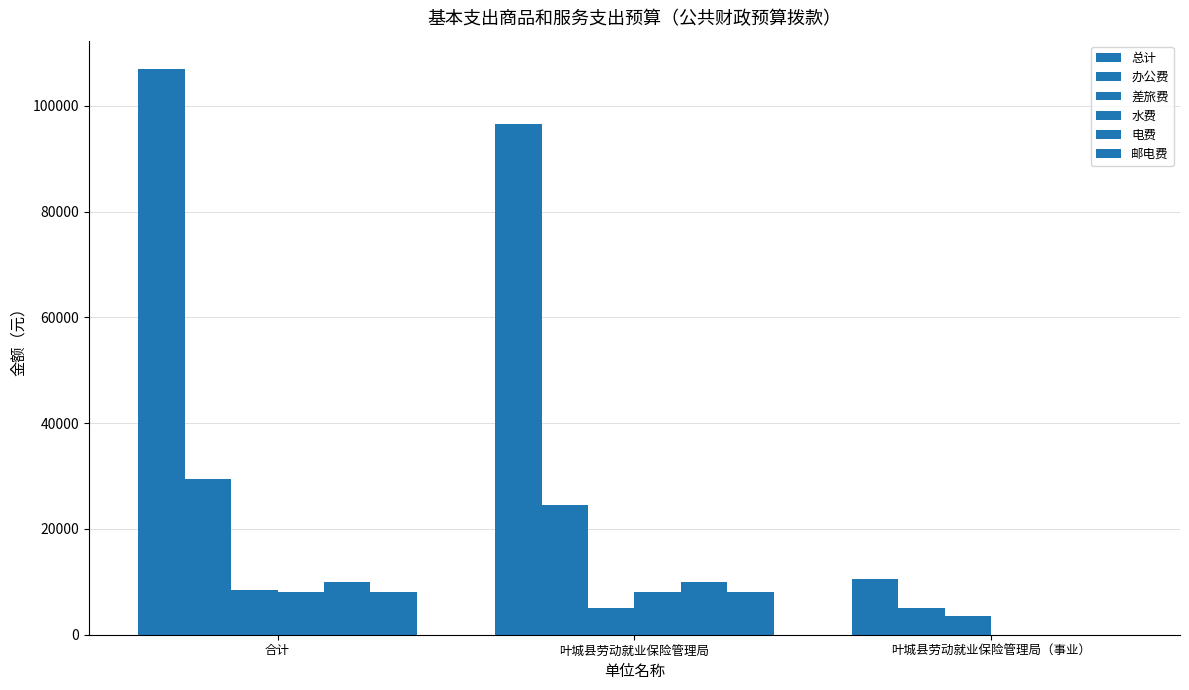

How many groups of bars are there?

3